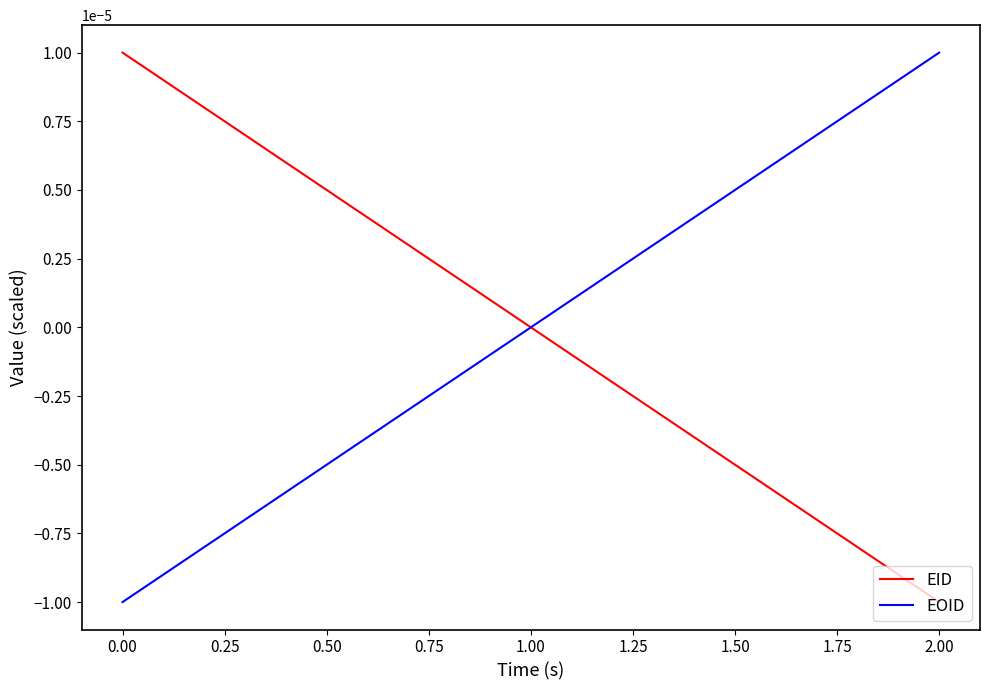

List the labels in order of EOID value, smallest first.

0.00, 1.00, 2.00